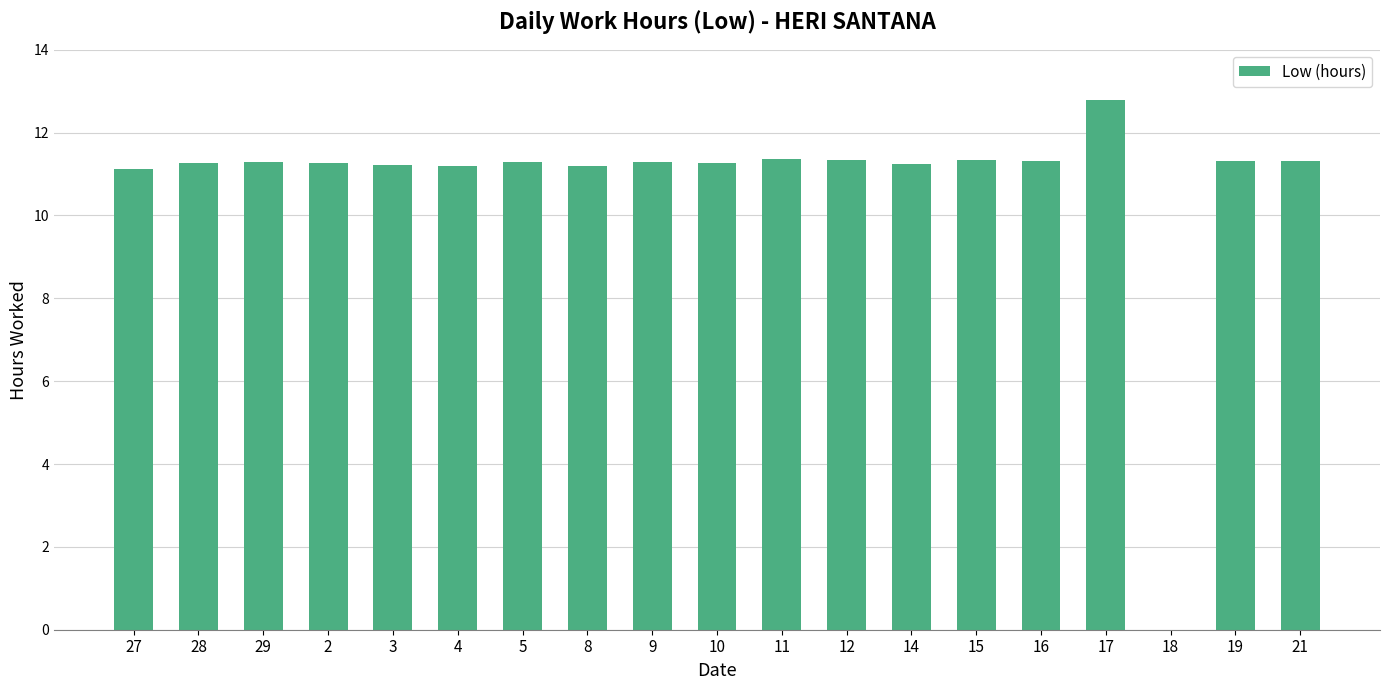

What is the ratio of the value at 29 to the value at 9?

1.0